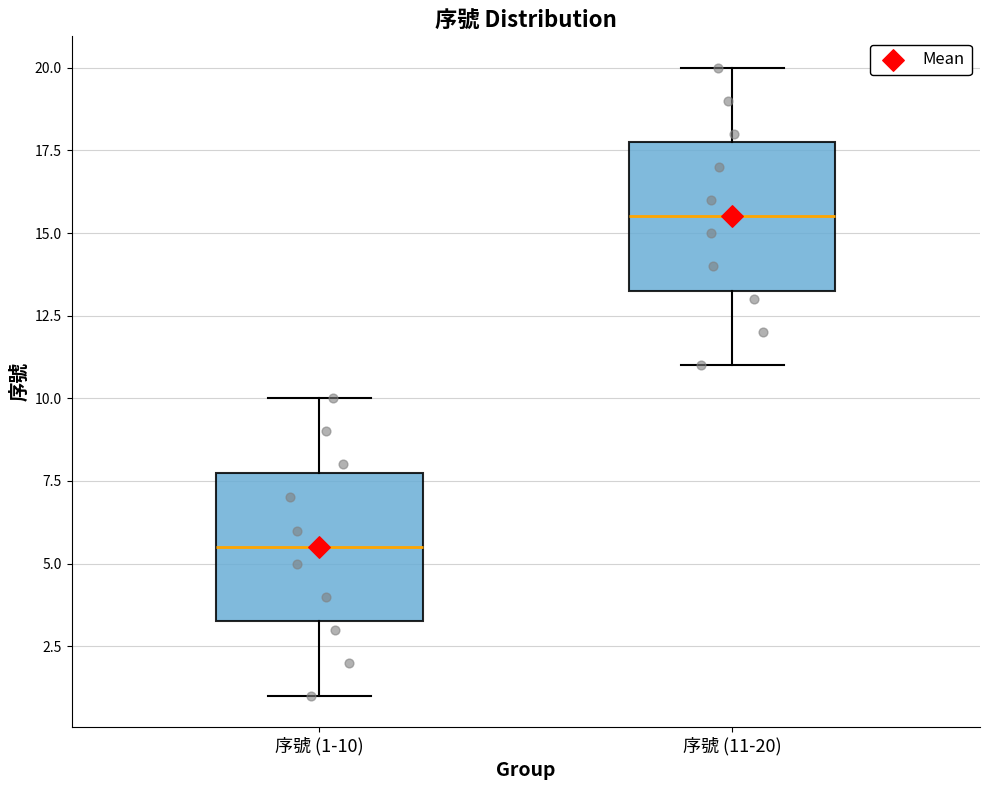

Which box has the lowest median line?

序號 (1-10)